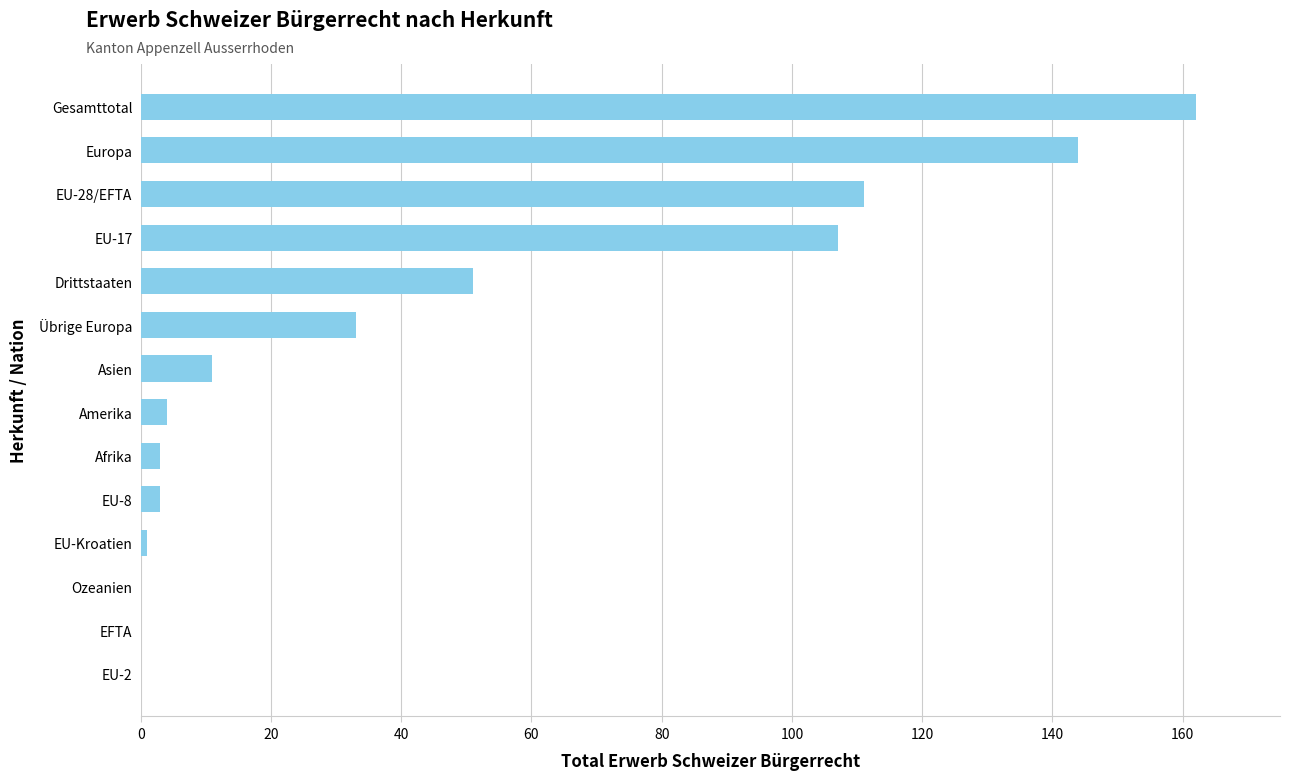

What is the greatest value displayed?

162